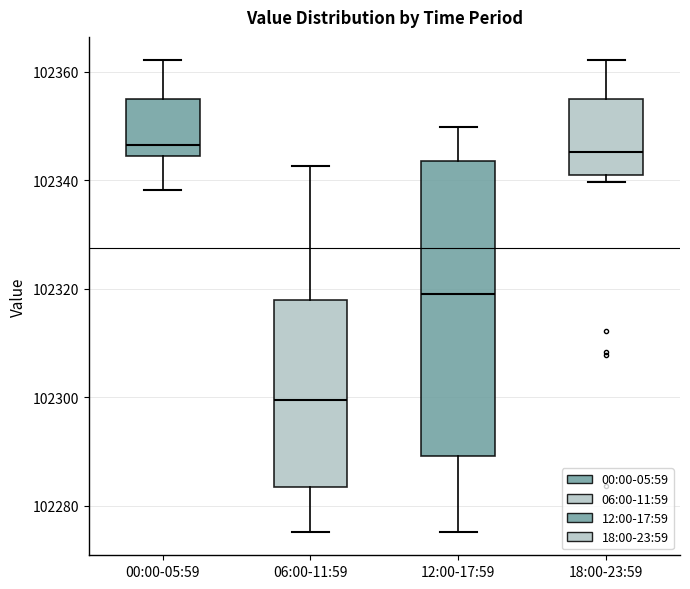

Reading left to right, read every box against the y-axis: the position of its median line, the range the box covers, and the ends of its whiskers. The values are not printed on the chart, so give them approximately, as read against the axis.

00:00-05:59: median 102346, box 102344 to 102354, whiskers 102338 to 102362
06:00-11:59: median 102300, box 102284 to 102318, whiskers 102276 to 102342
12:00-17:59: median 102320, box 102290 to 102344, whiskers 102276 to 102350
18:00-23:59: median 102346, box 102340 to 102354, whiskers 102340 (just below the box's lower edge) to 102362